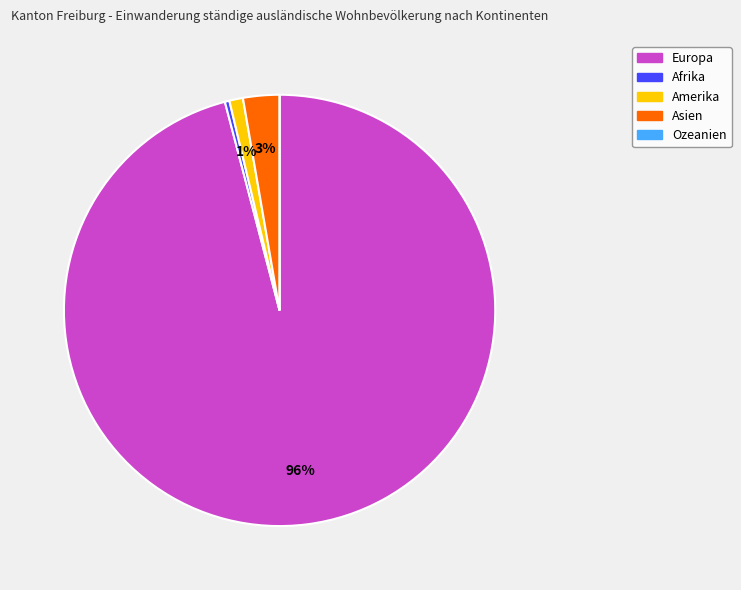

Which has a higher value, Afrika or Europa?

Europa